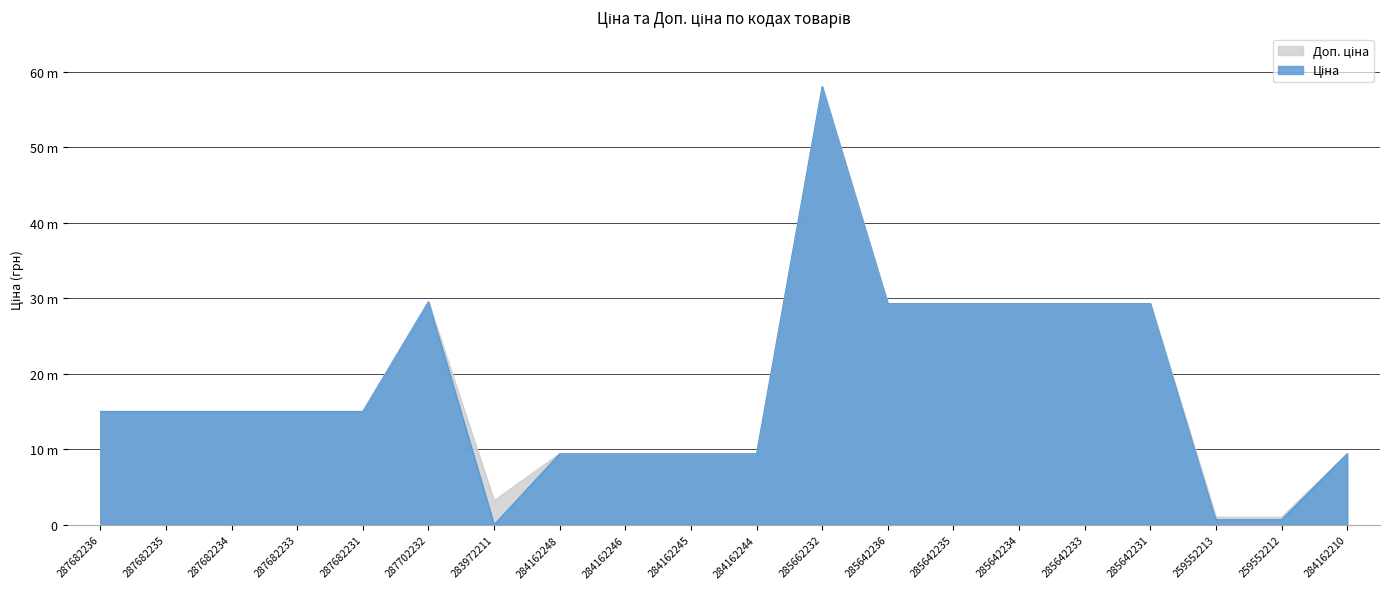

In Доп. ціна, how many points are lower than both neighbors (excluding endpoints)?

1